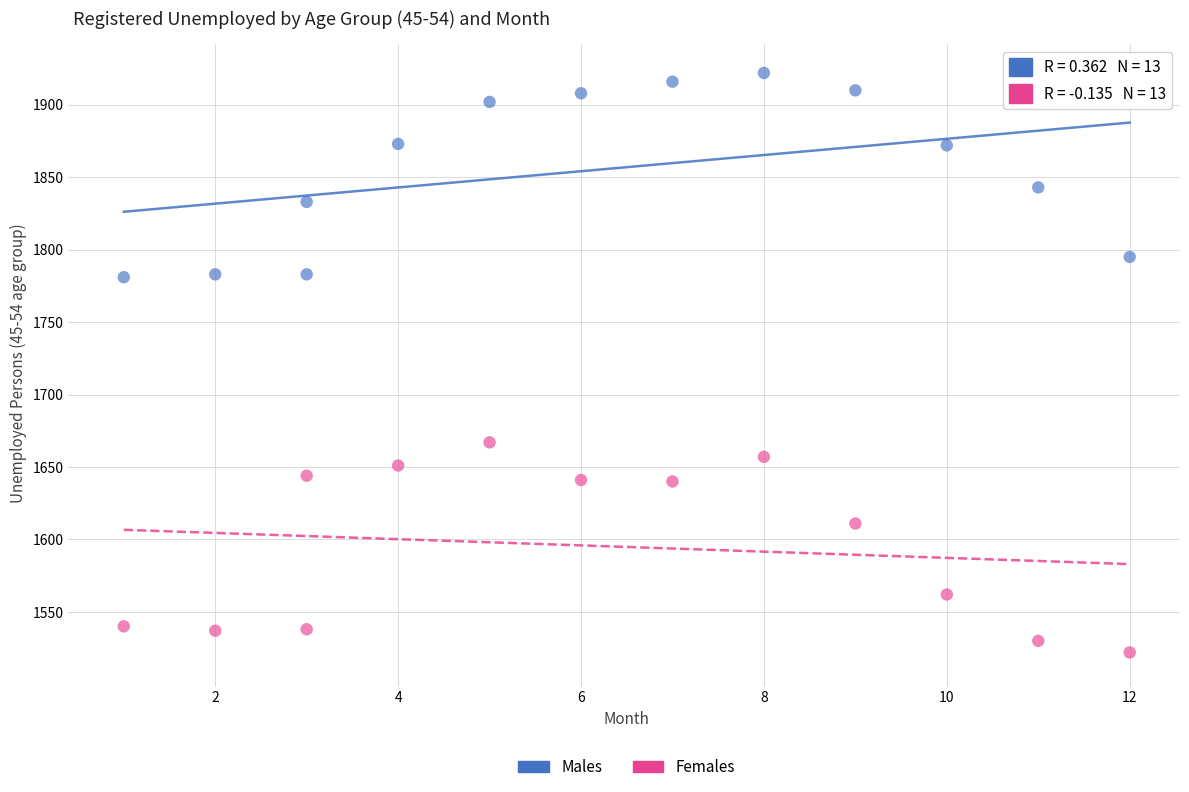

Which series contains the lowest Y value?

Females